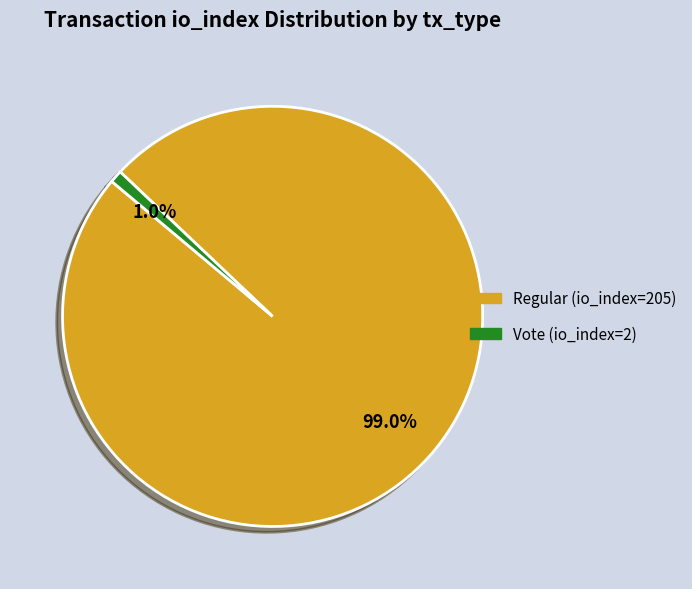

Which category has the smallest portion of the pie?

Vote (io_index=2)